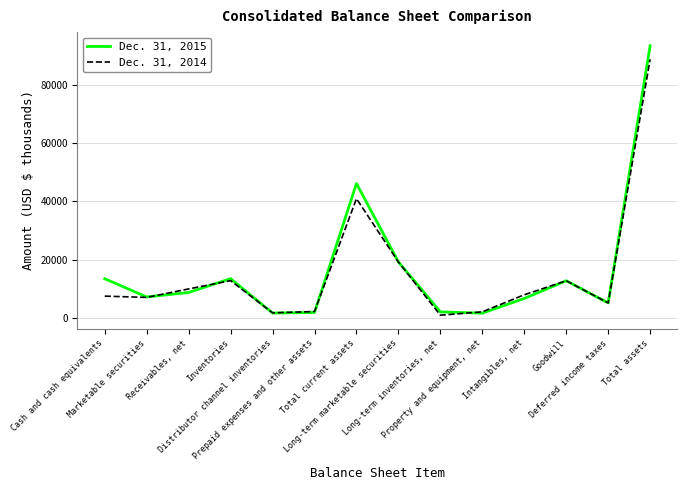

Which series has the largest total across all categories?

Dec. 31, 2015